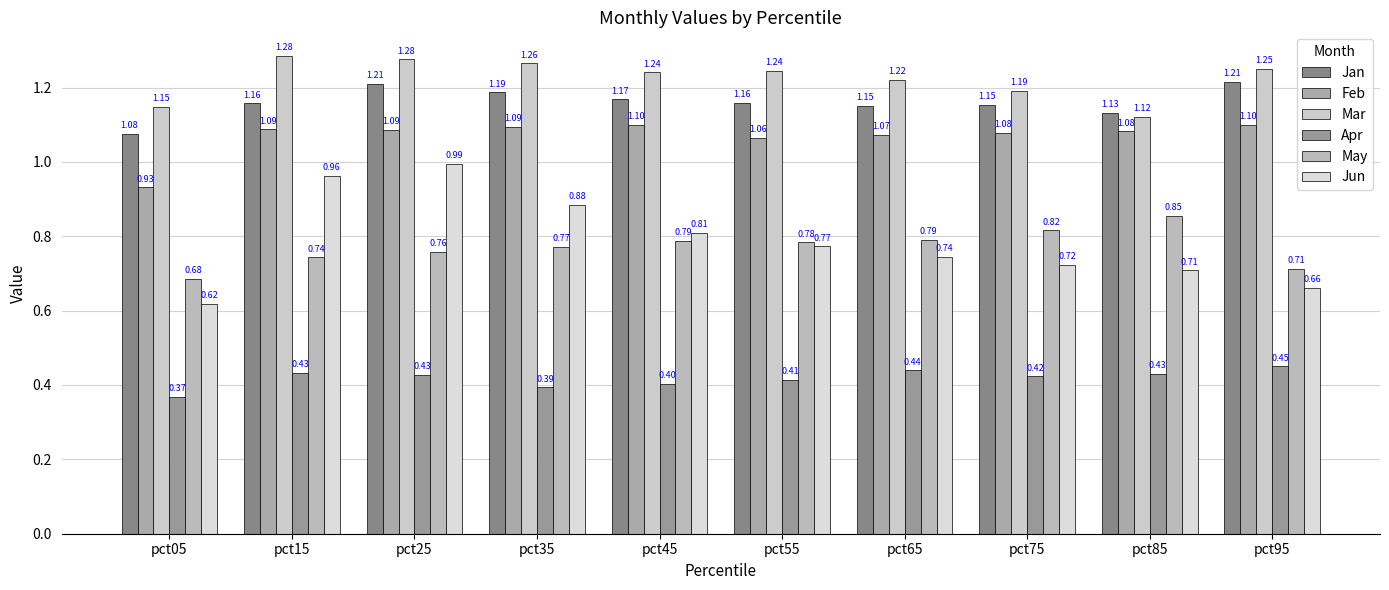

True or false: Apr has a value of 0.7 at pct85.

False